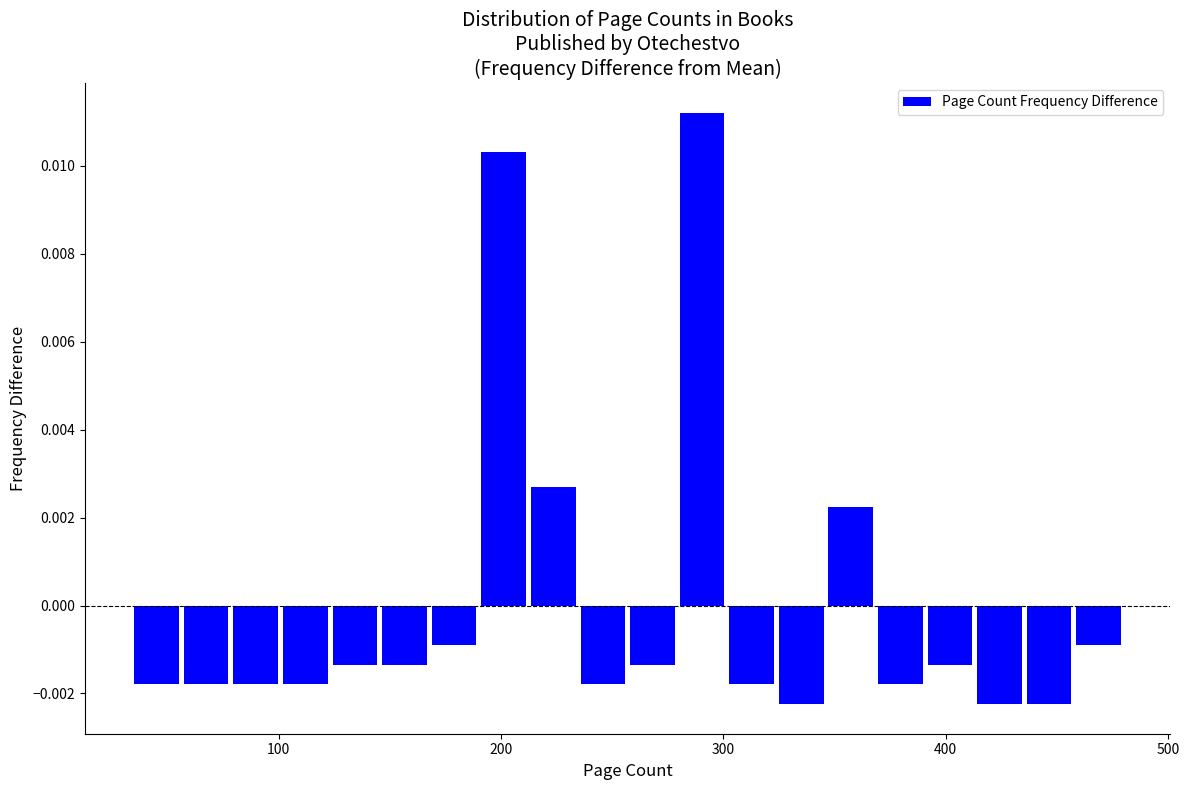

Read against the x-axis, roughly where is the centre of the tallest bar?

290